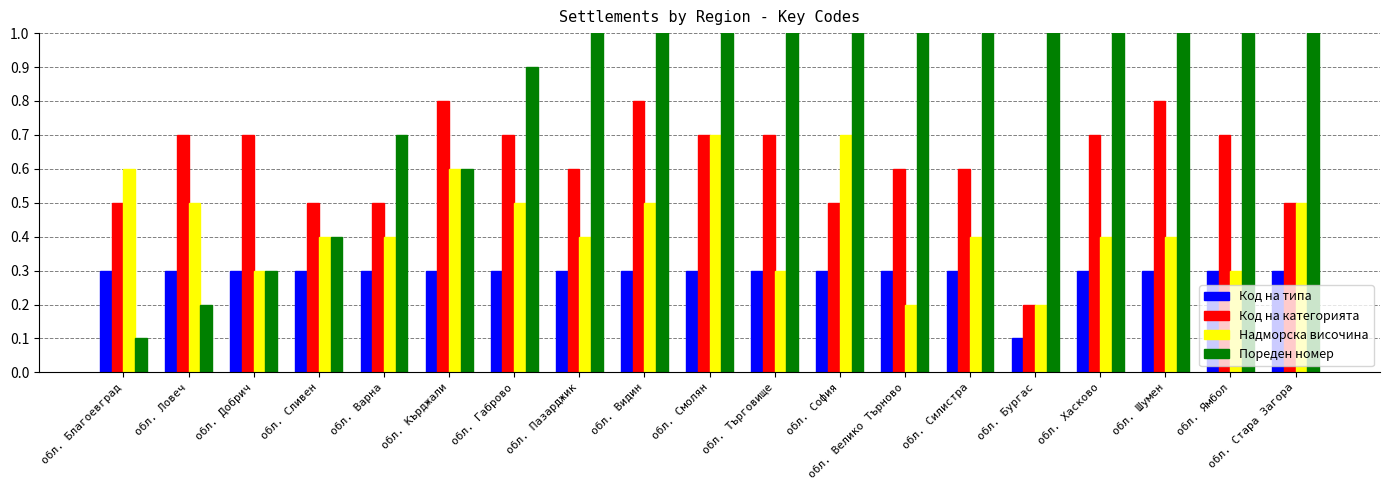

How many groups of bars are there?

19